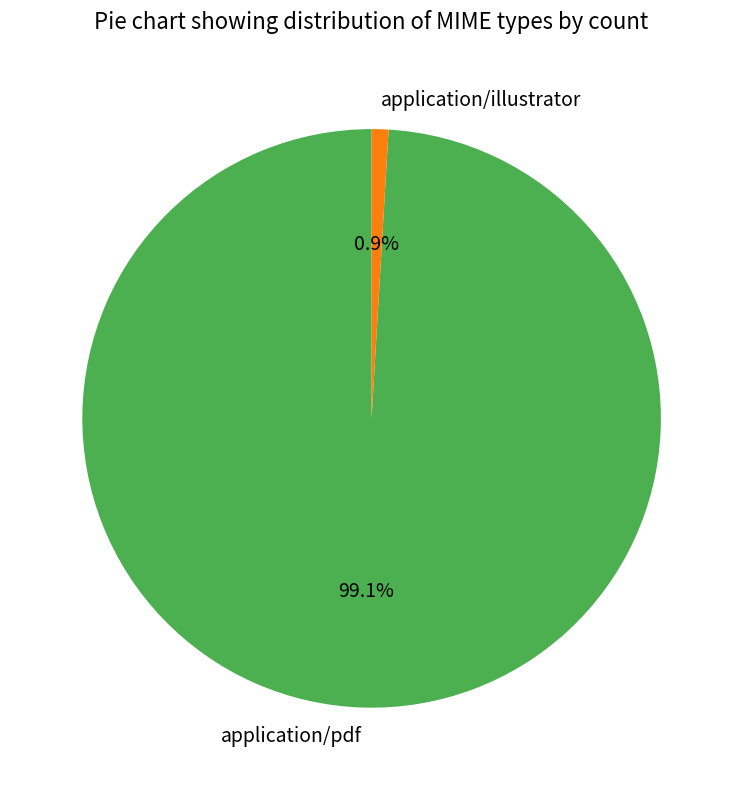

Does application/illustrator represent more than half of the total?

No